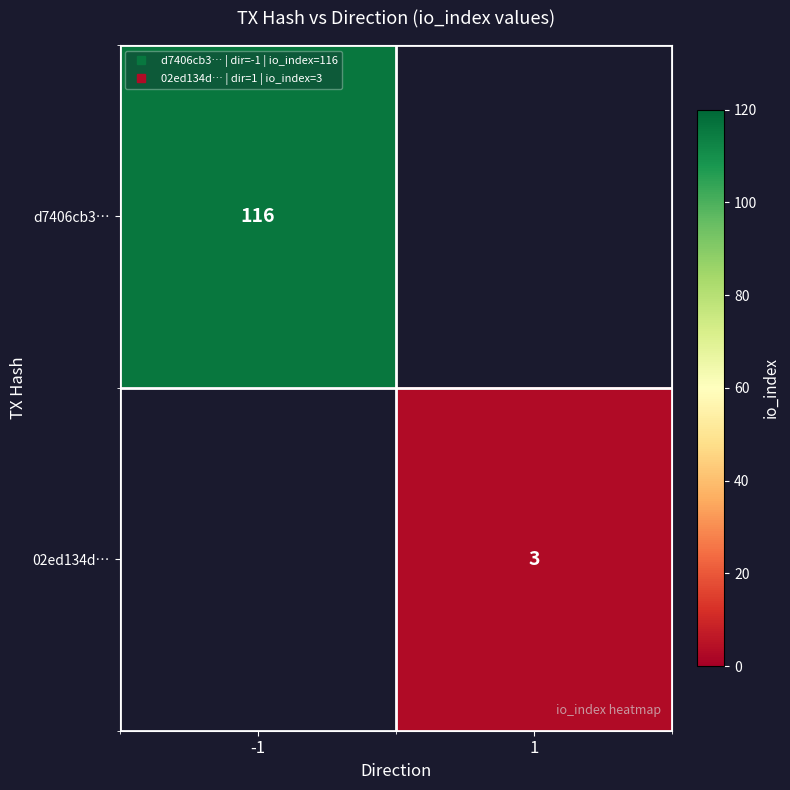

True or false: 02ed134d… has a value of 4.3 at 1.

False